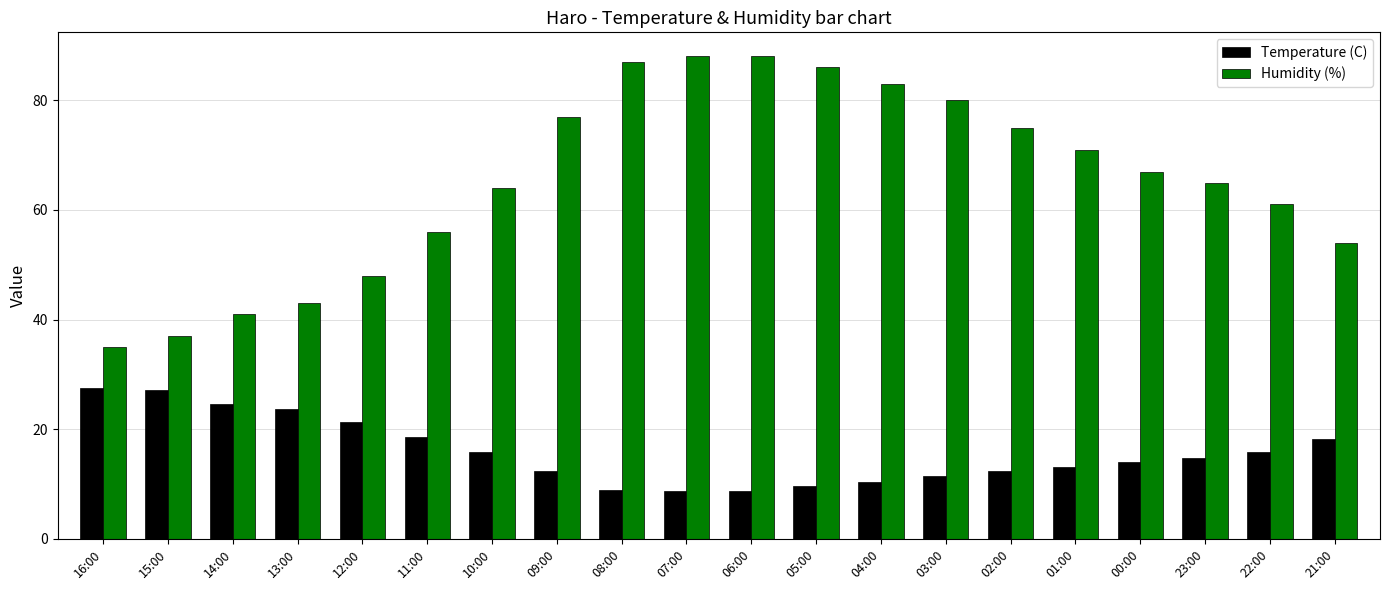

What is the difference between the Humidity (%) values at 12:00 and 22:00?

13.0